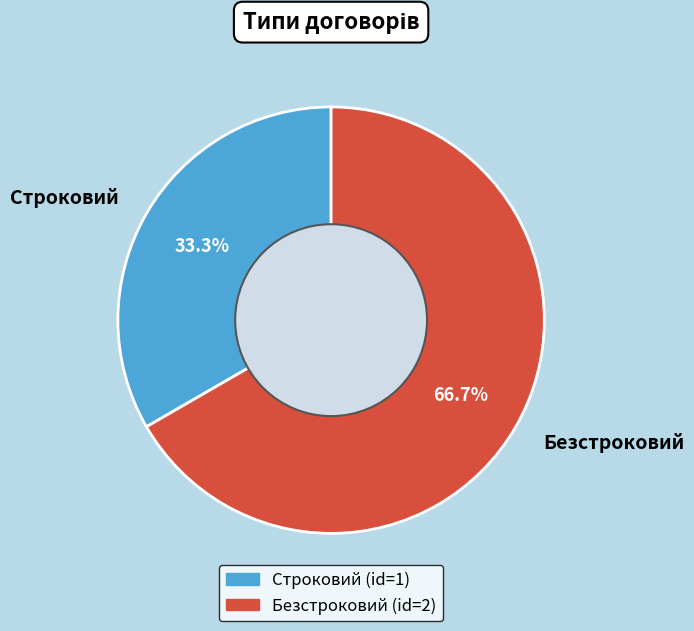

The Безстроковий slice represents 67% of the pie. True or false?

True